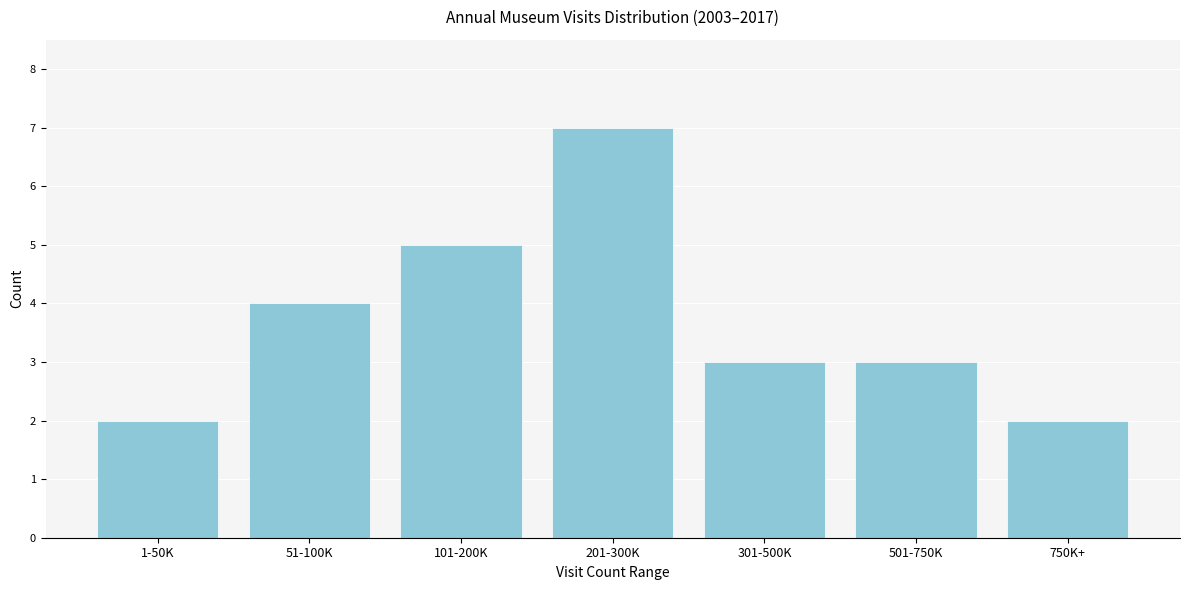

Reading right to left, transcribe all the data shown in this chart.

2	3	3	7	5	4	2